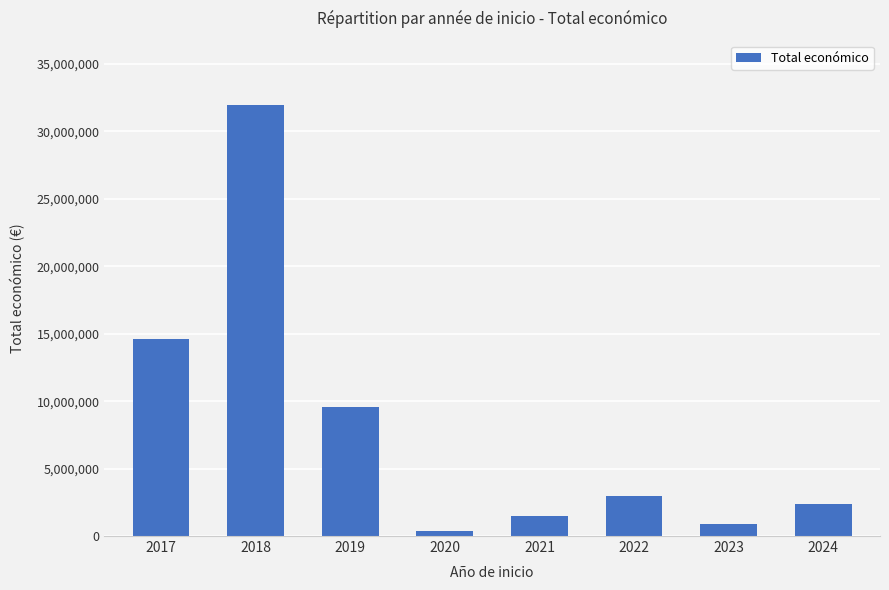

Between 2017 and 2020, which is larger?

2017